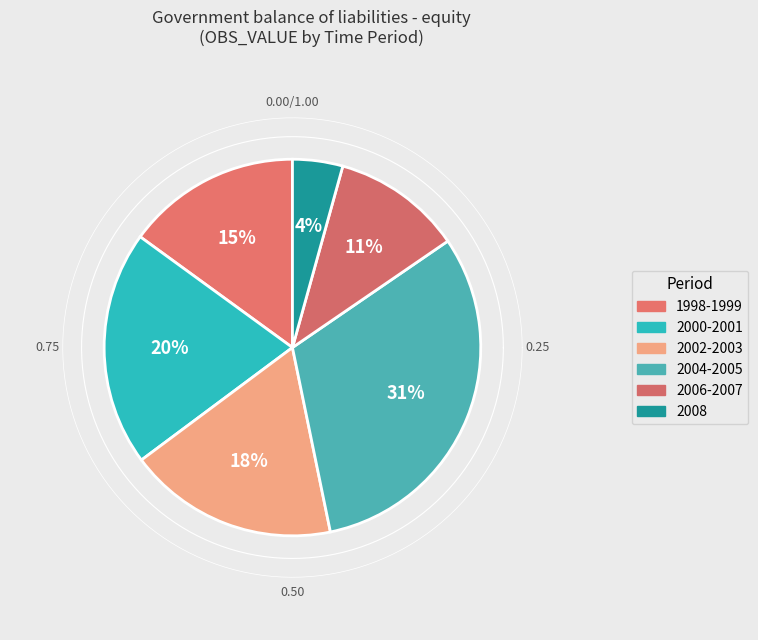

Is 25 the majority of the pie?

No